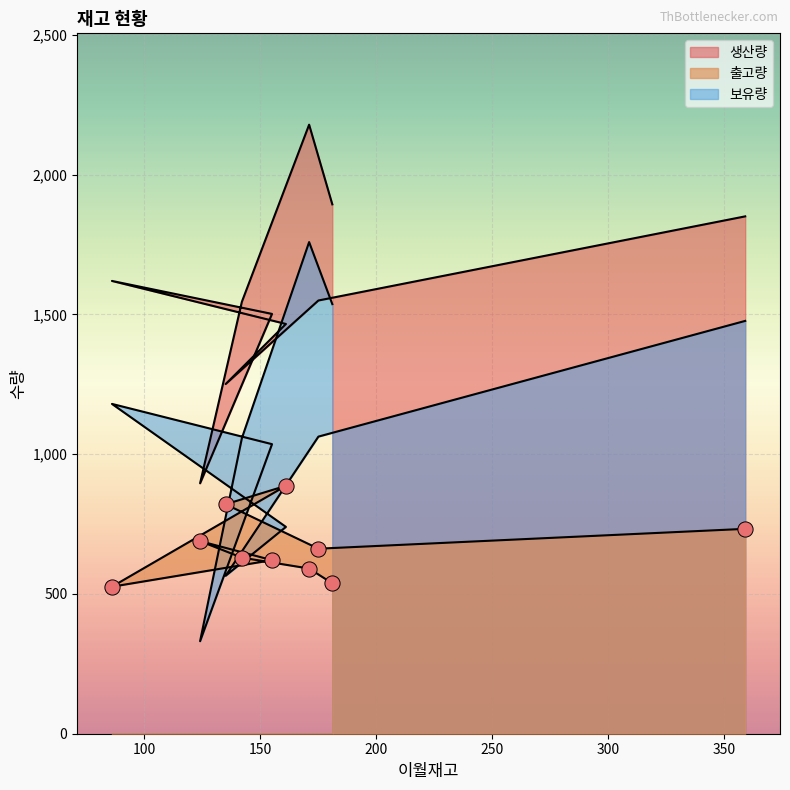

Which series has the largest total across all categories?

생산량